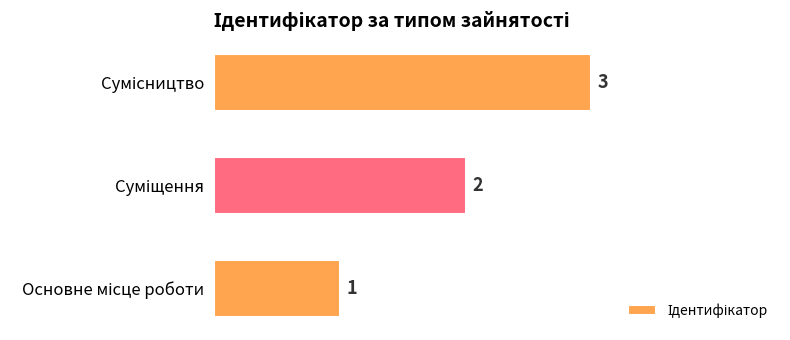

What is the greatest value displayed?

3